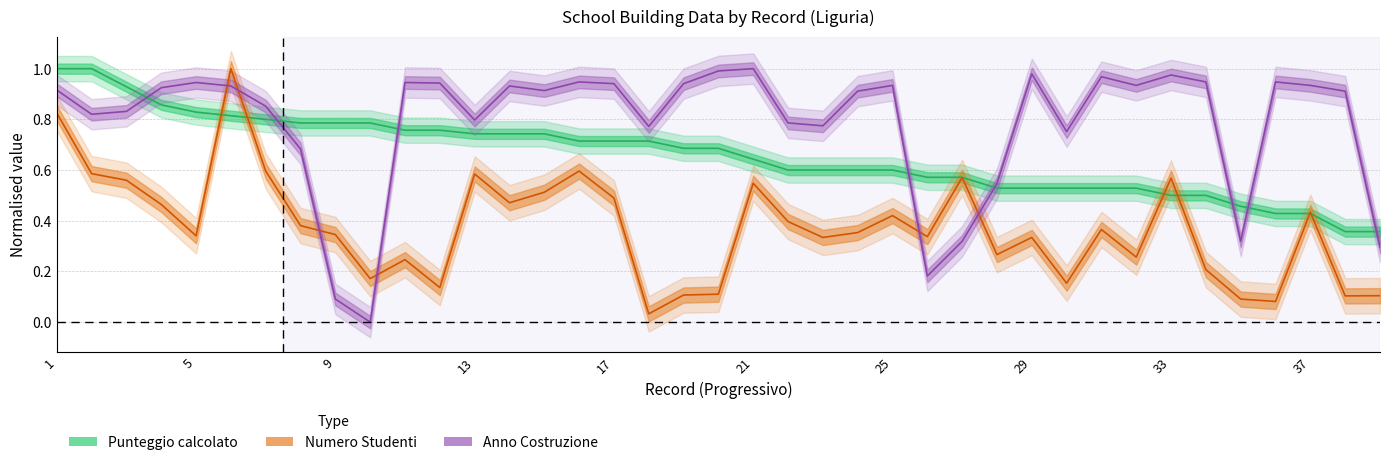

What is the difference between the Numero Studenti values at 3 and 28?

0.3